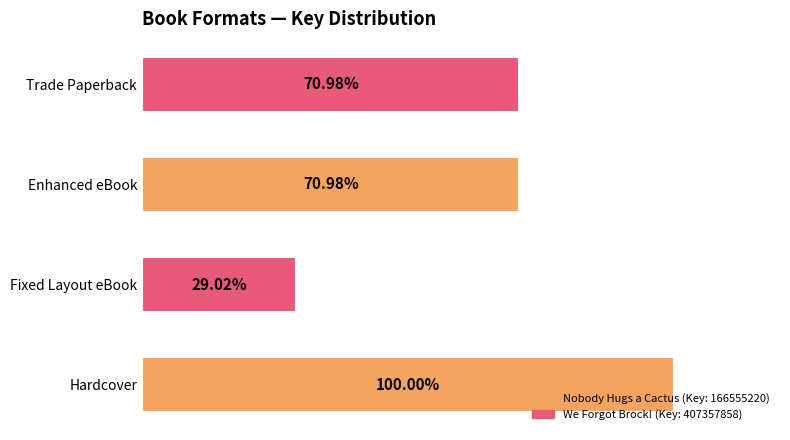

At which category does the chart reach its peak across all series?

Hardcover